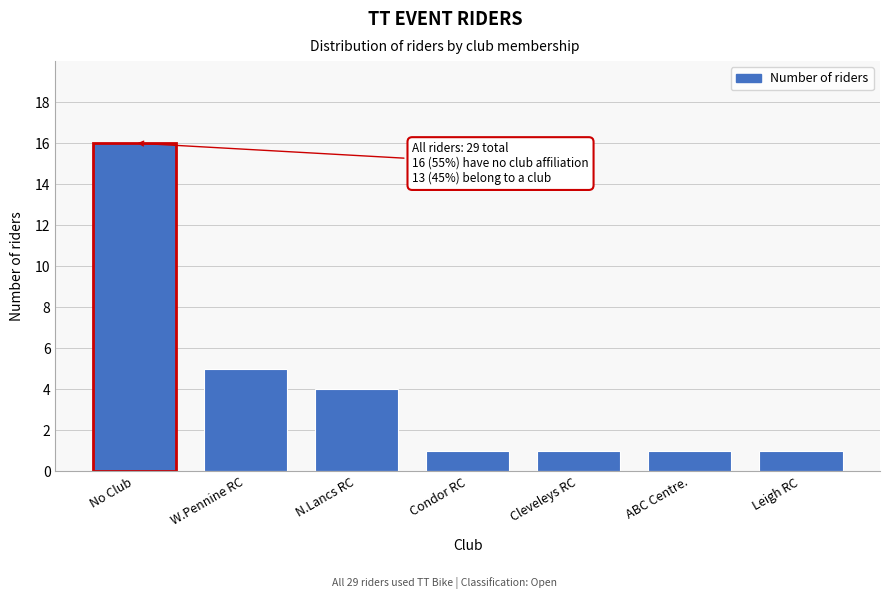

Reading right to left, what are all the values shown in this chart?

Leigh RC=1	ABC Centre.=1	Cleveleys RC=1	Condor RC=1	N.Lancs RC=4	W.Pennine RC=5	No Club=16